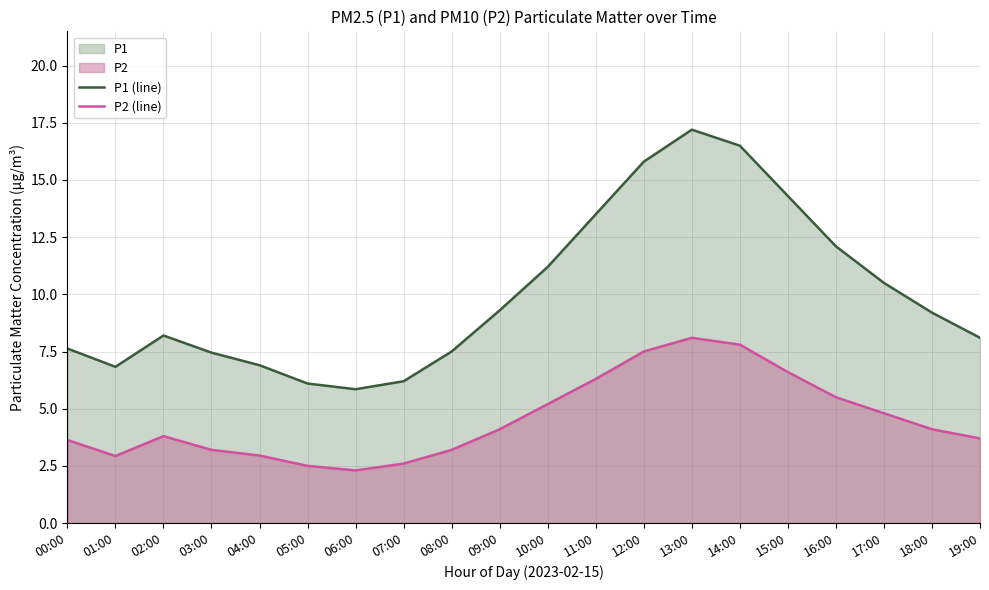

What is the sum of all P2 (line) values?

90.8